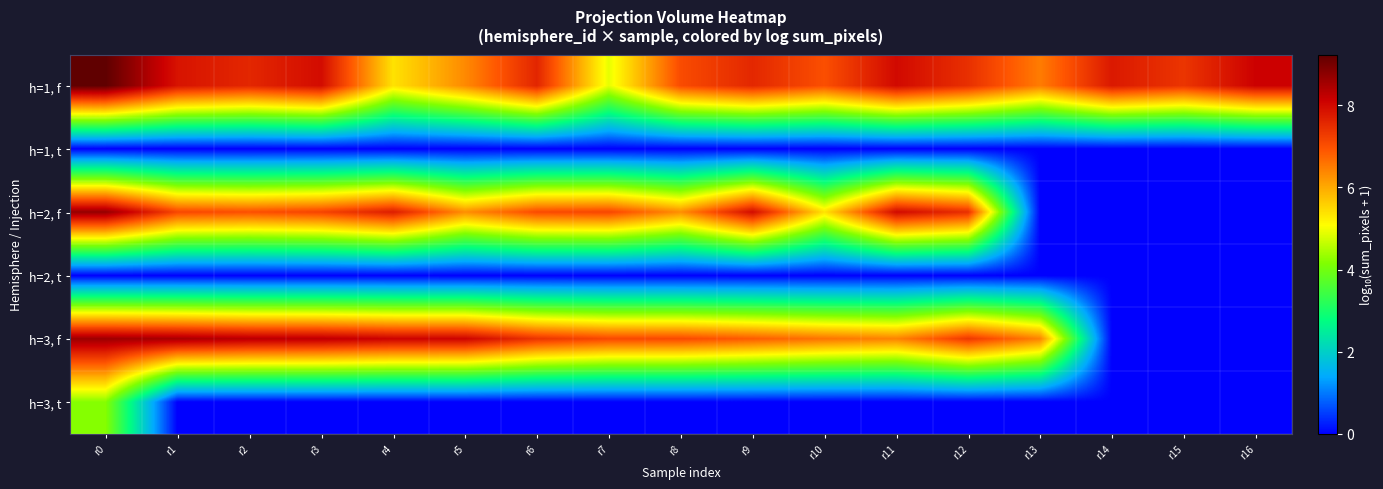

List the series in order of their peak value, highest first.

h=1, f, h=2, f, h=3, f, h=3, t, h=1, t, h=2, t